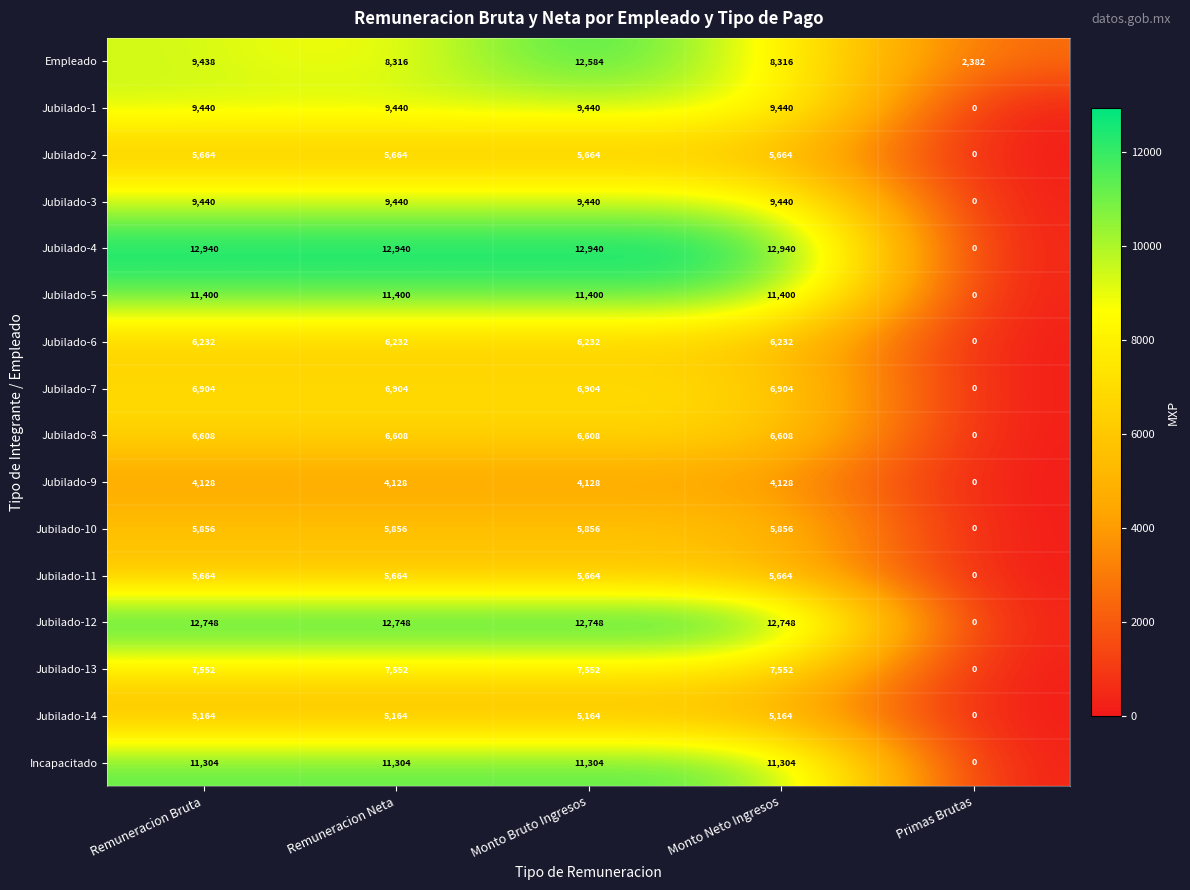

The value of Jubilado-9 at Monto Neto Ingresos is 4128. True or false?

True